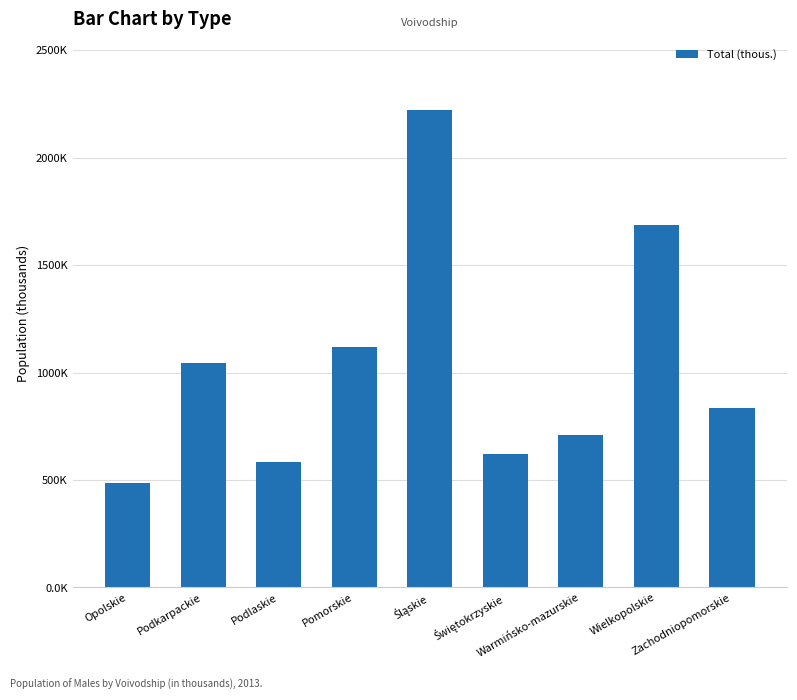

Reading left to right, extract all data points from this chart.

Opolskie=485.9	Podkarpackie=1042.6	Podlaskie=582.6	Pomorskie=1119.4	Śląskie=2219.8	Świętokrzyskie=619.2	Warmińsko-mazurskie=708.5	Wielkopolskie=1686.3	Zachodniopomorskie=837.0